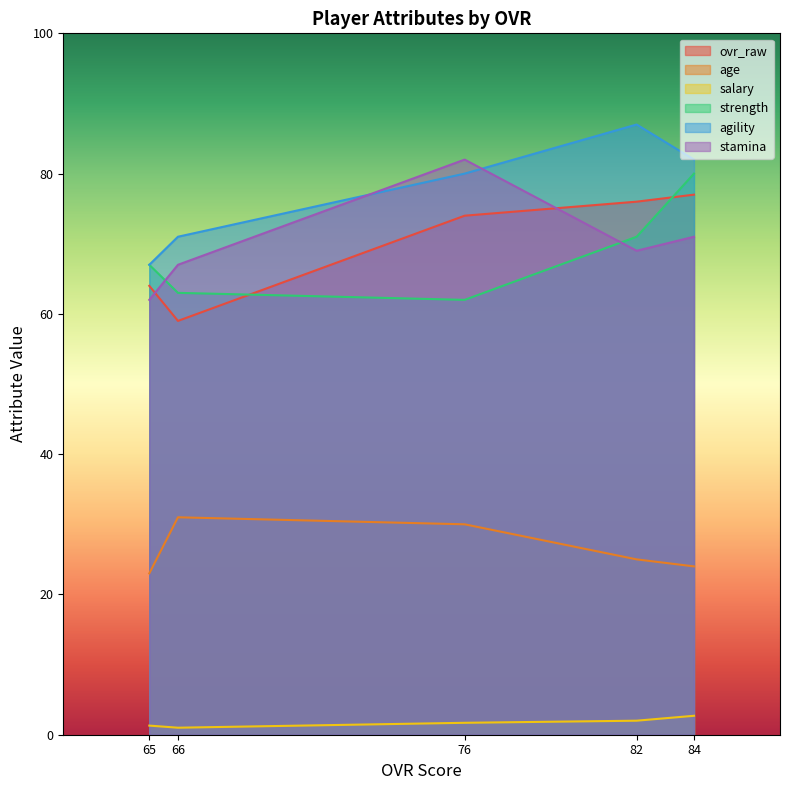

What is the difference between the strength values at 76 and 84?

18.0